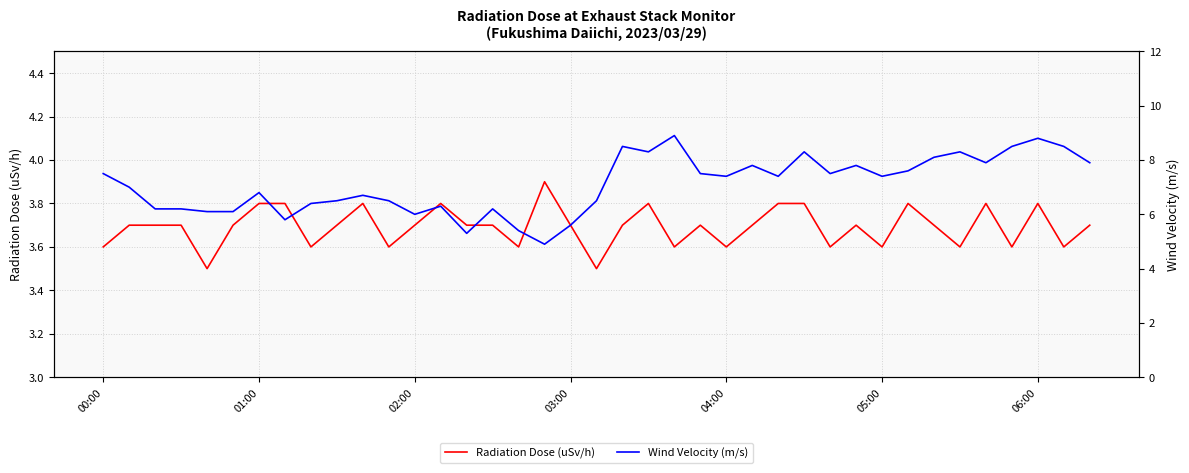

What is the value of the Wind Velocity (m/s) point at the 33rd from the left?

8.1